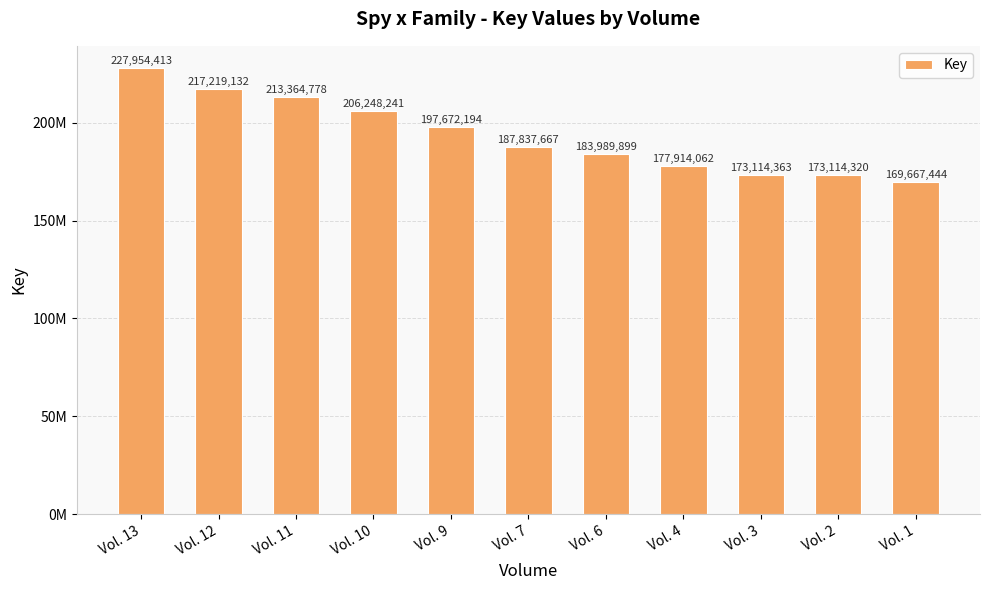

Does the chart contain any negative values?

No